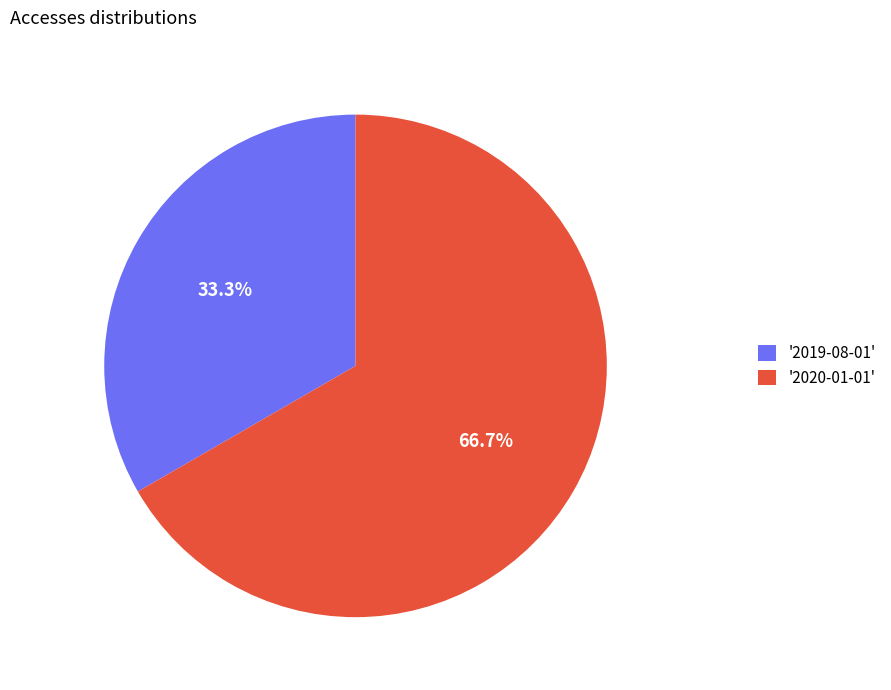

Does any single category account for the majority?

Yes